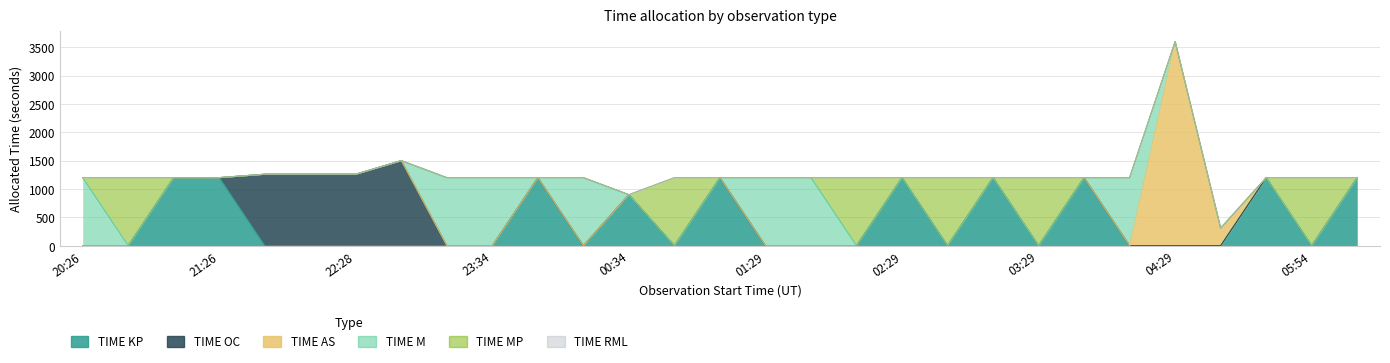

Reading left to right, list all the values displayed in this chart.

TIME KP: 20:26=0	20:46=0	21:06=1200	21:26=1200	21:46=0	22:07=0	22:28=0	22:49=0	23:14=0	23:34=0	23:54=1200	00:14=0	00:34=900	00:49=0	01:09=1200	01:29=0	01:49=0	02:09=0	02:29=1200	02:49=0	03:09=1200	03:29=0	03:49=1200	04:09=0	04:29=0	05:29=0	05:34=1200	05:54=0	06:14=1200
TIME OC: 20:26=0	20:46=0	21:06=0	21:26=0	21:46=1260	22:07=1260	22:28=1260	22:49=1500	23:14=0	23:34=0	23:54=0	00:14=0	00:34=0	00:49=0	01:09=0	01:29=0	01:49=0	02:09=0	02:29=0	02:49=0	03:09=0	03:29=0	03:49=0	04:09=0	04:29=0	05:29=0	05:34=0	05:54=0	06:14=0
TIME AS: 20:26=0	20:46=0	21:06=0	21:26=0	21:46=0	22:07=0	22:28=0	22:49=0	23:14=0	23:34=0	23:54=0	00:14=0	00:34=0	00:49=0	01:09=0	01:29=0	01:49=0	02:09=0	02:29=0	02:49=0	03:09=0	03:29=0	03:49=0	04:09=0	04:29=3600	05:29=310	05:34=0	05:54=0	06:14=0
TIME M: 20:26=1200	20:46=0	21:06=0	21:26=0	21:46=0	22:07=0	22:28=0	22:49=0	23:14=1200	23:34=1200	23:54=0	00:14=1200	00:34=0	00:49=0	01:09=0	01:29=1200	01:49=1200	02:09=0	02:29=0	02:49=0	03:09=0	03:29=0	03:49=0	04:09=1200	04:29=0	05:29=0	05:34=0	05:54=0	06:14=0
TIME MP: 20:26=0	20:46=1200	21:06=0	21:26=0	21:46=0	22:07=0	22:28=0	22:49=0	23:14=0	23:34=0	23:54=0	00:14=0	00:34=0	00:49=1200	01:09=0	01:29=0	01:49=0	02:09=1200	02:29=0	02:49=1200	03:09=0	03:29=1200	03:49=0	04:09=0	04:29=0	05:29=0	05:34=0	05:54=1200	06:14=0
TIME RML: 20:26=0	20:46=0	21:06=0	21:26=0	21:46=0	22:07=0	22:28=0	22:49=0	23:14=0	23:34=0	23:54=0	00:14=0	00:34=0	00:49=0	01:09=0	01:29=0	01:49=0	02:09=0	02:29=0	02:49=0	03:09=0	03:29=0	03:49=0	04:09=0	04:29=0	05:29=0	05:34=0	05:54=0	06:14=0